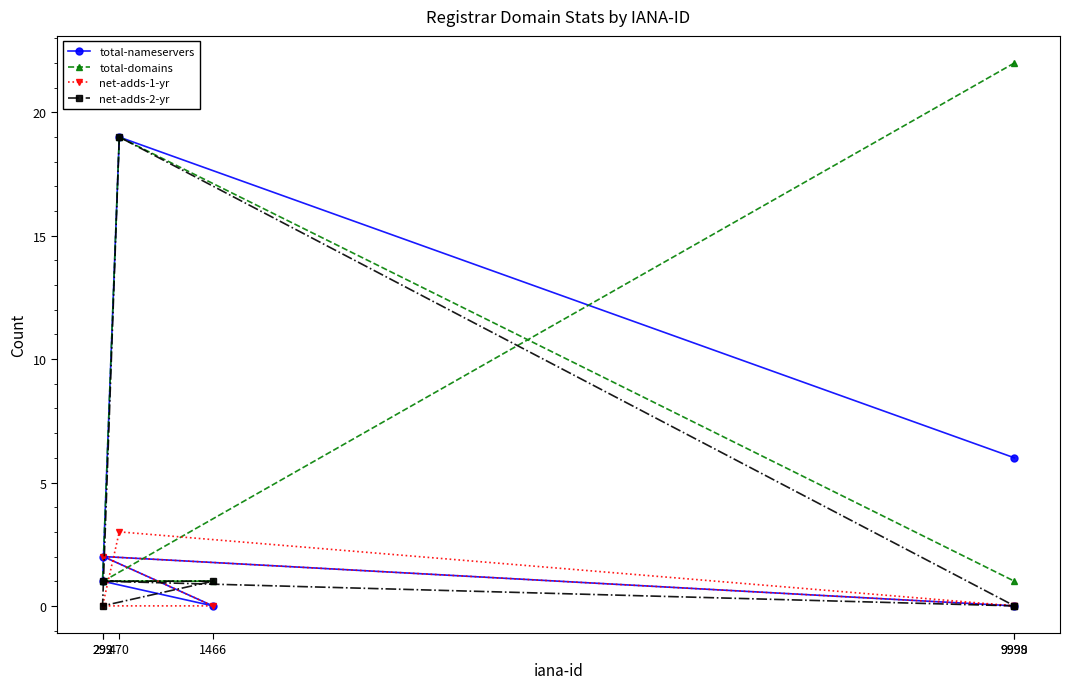

Which series changed the most between 9998 and 9999?

total-domains